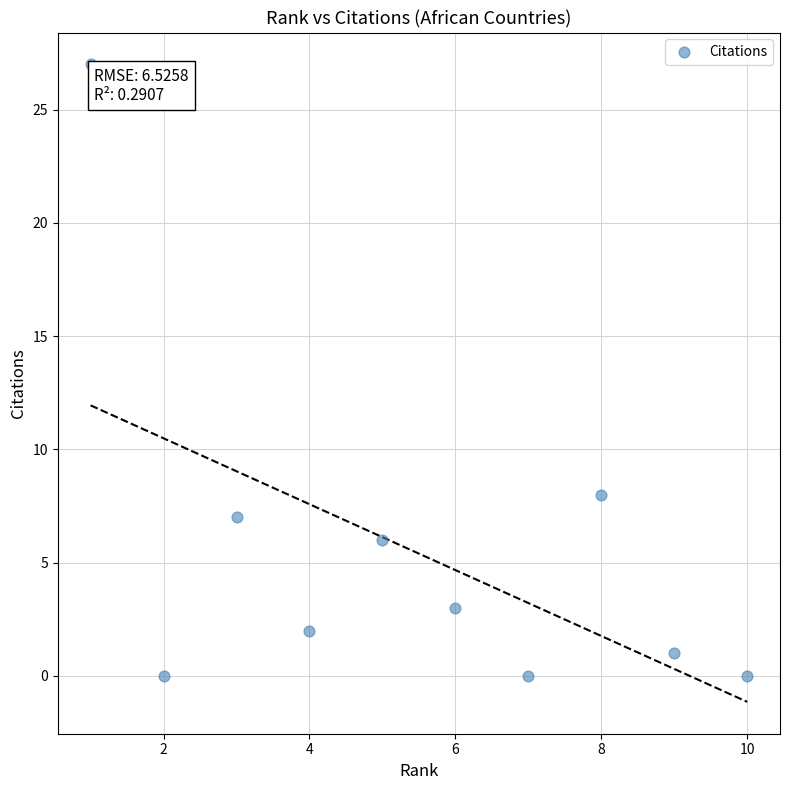

What is the range of X values (max minus min)?

9